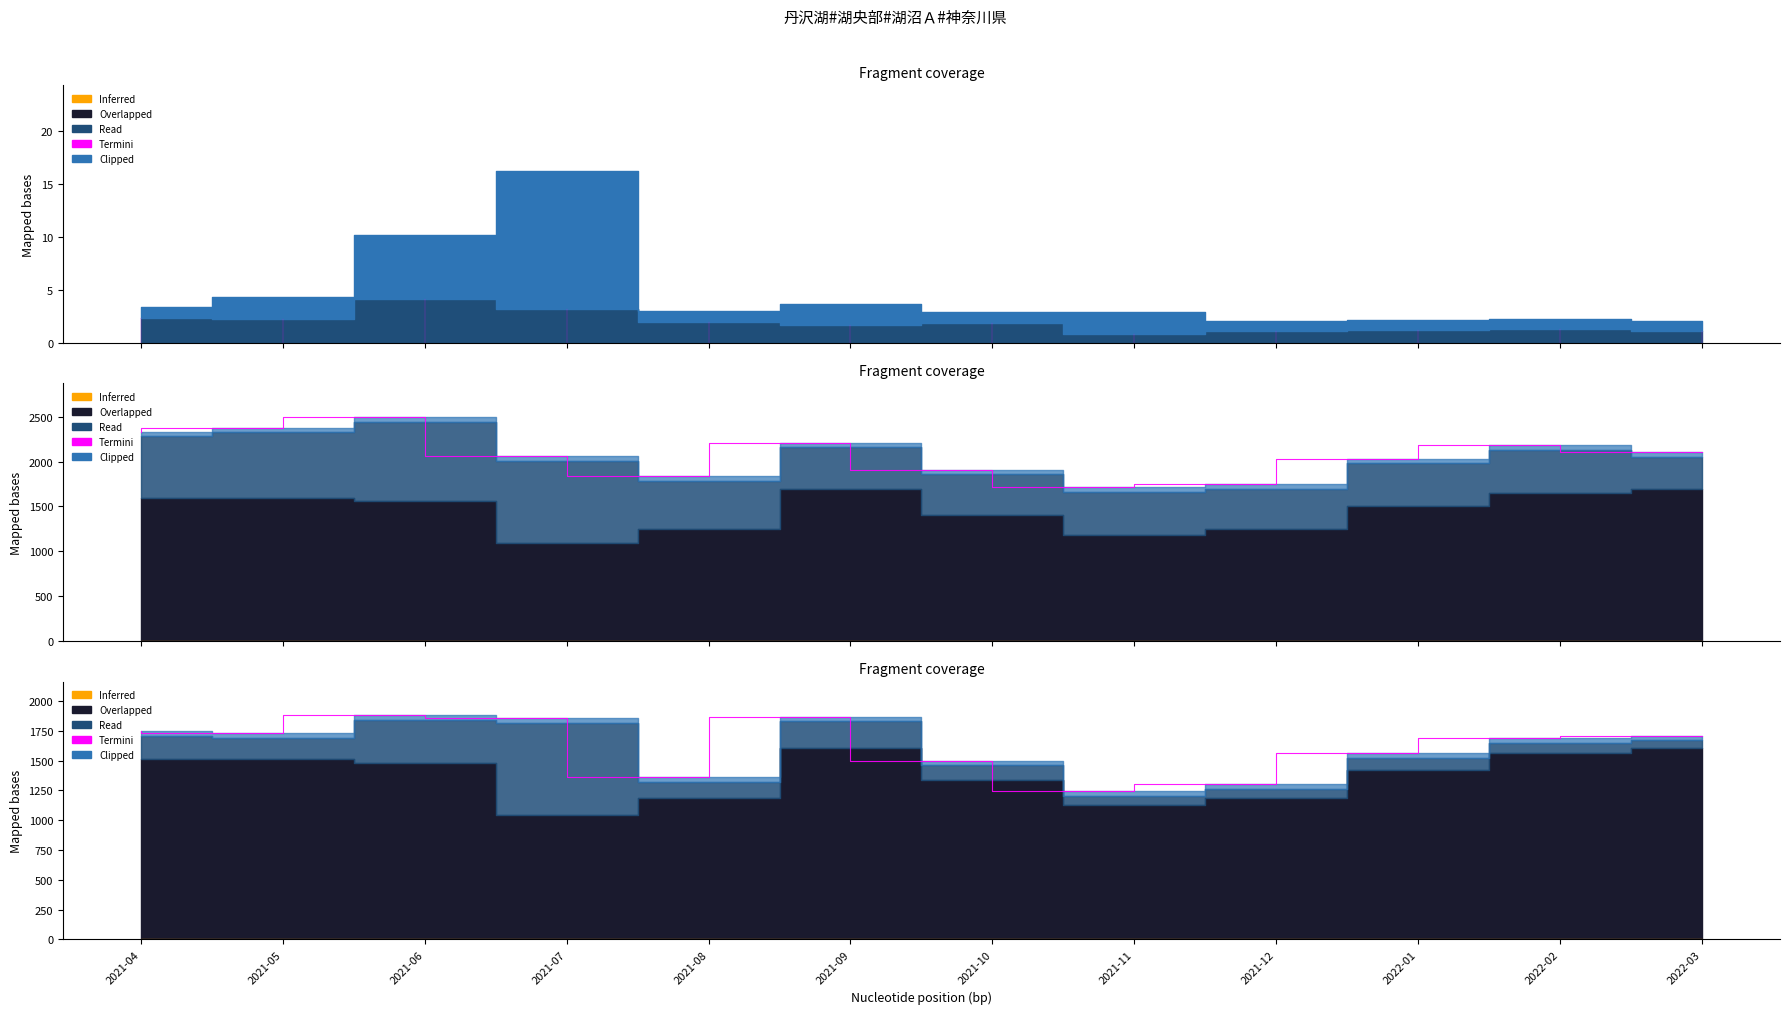

What is the label of the 8th point from the left?

2021-11